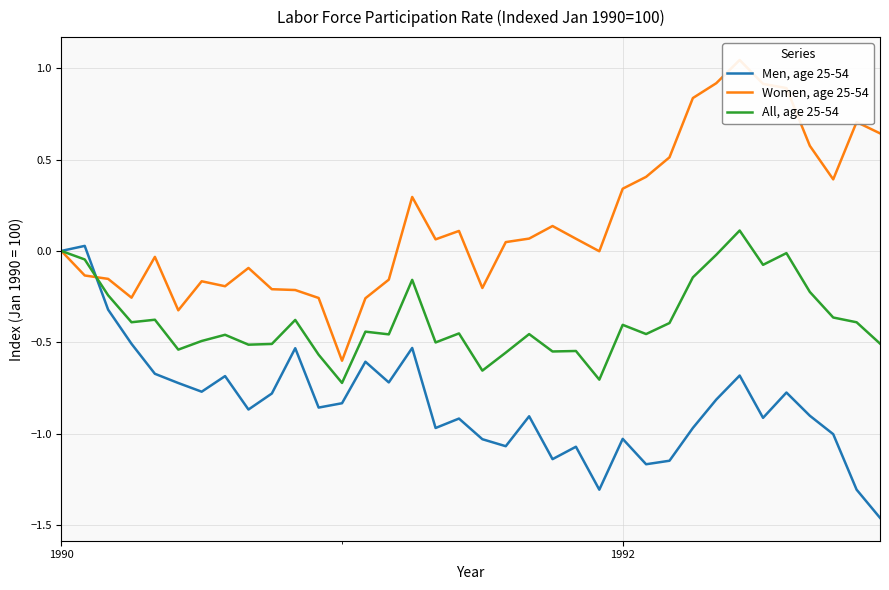

What is the difference between the second highest and second lowest values in the Men, age 25-54 series?

1.3